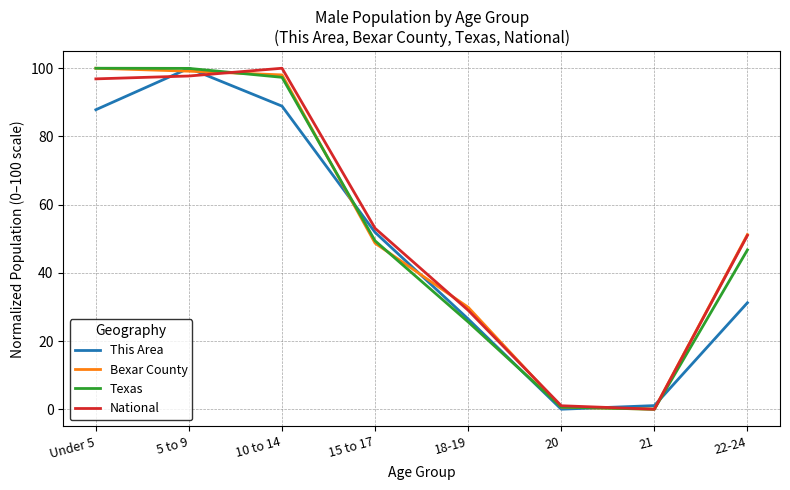

True or false: National and This Area cross at least once.

True